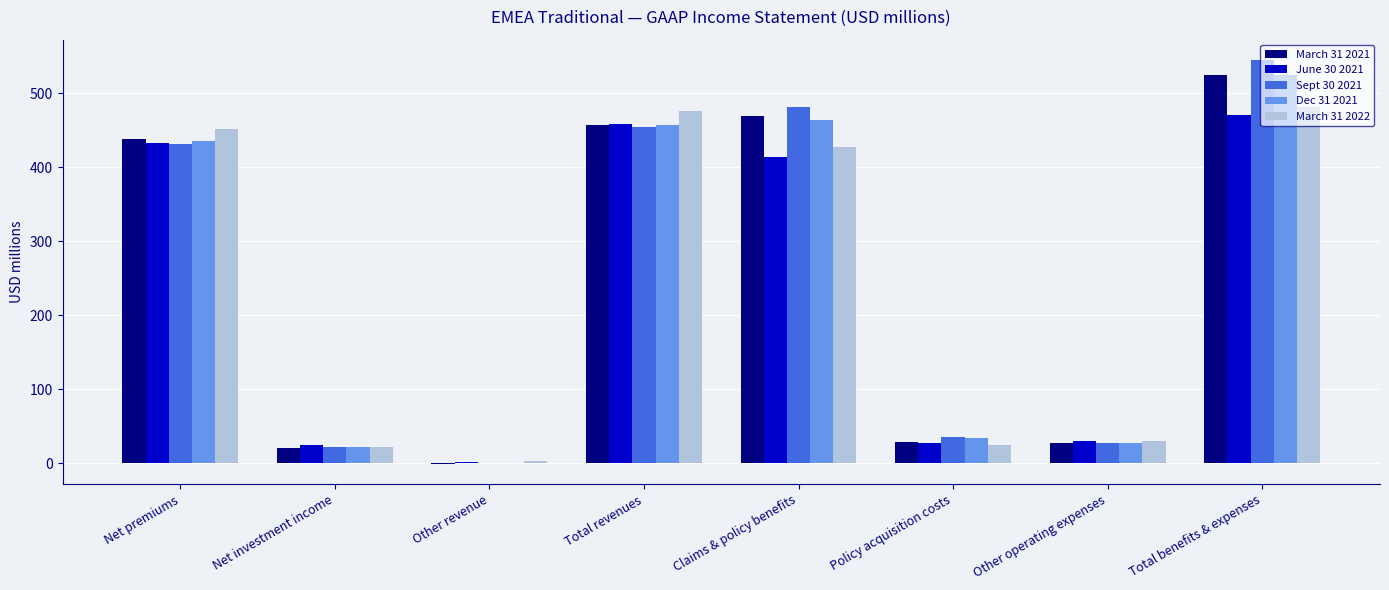

At which category is the sum across all series the highest?

Total benefits & expenses